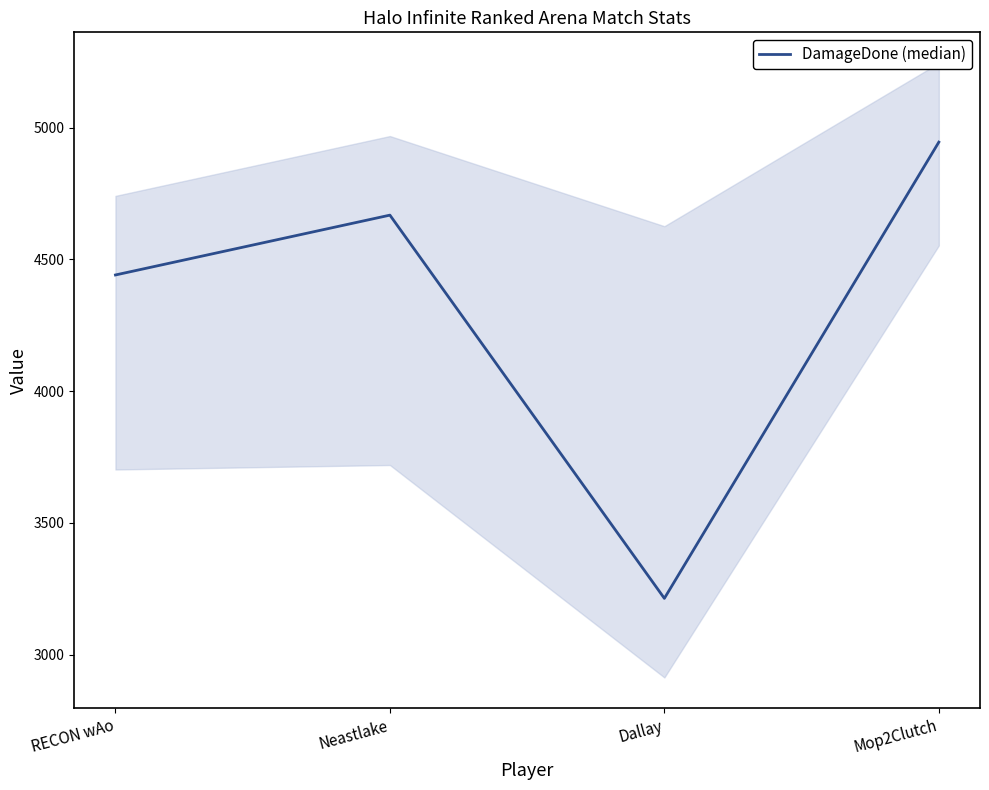

Count the number of data series in this chart.

1